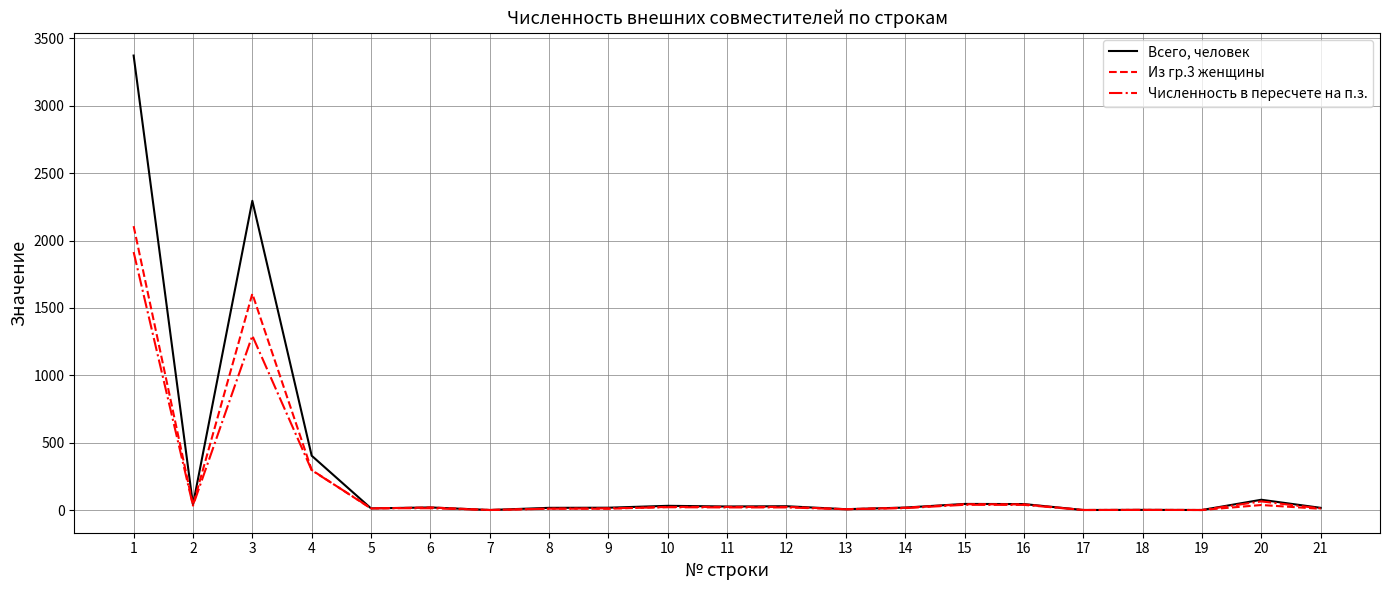

Which series changed the most between 1 and 14?

Всего, человек